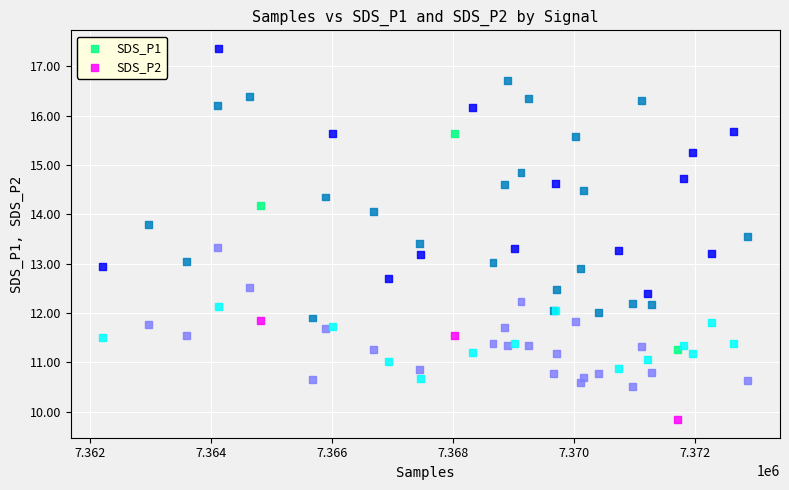

What are all the series names shown in the legend?

SDS_P1, SDS_P2